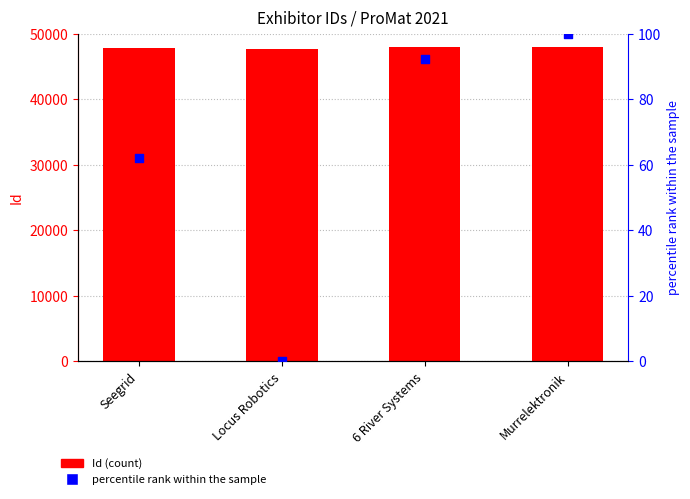

Which series reaches the minimum Y coordinate?

percentile rank within the sample